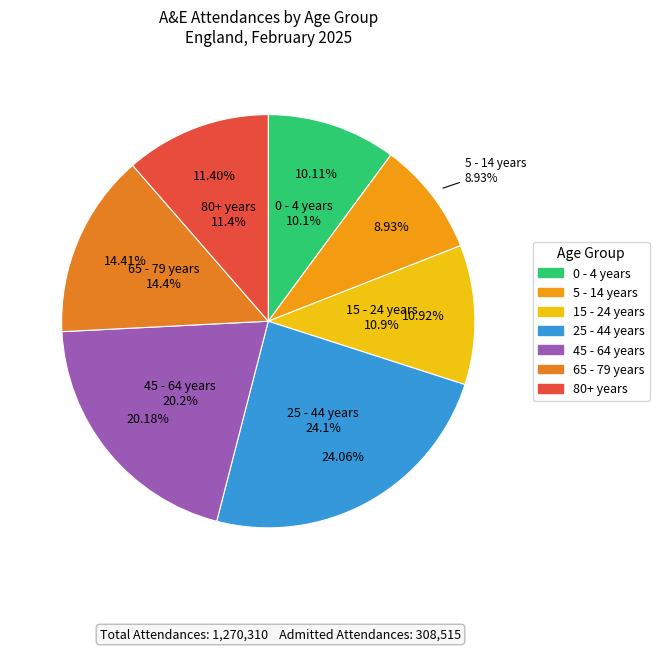

Which has a higher value, 0 - 4 years or 65 - 79 years?

65 - 79 years